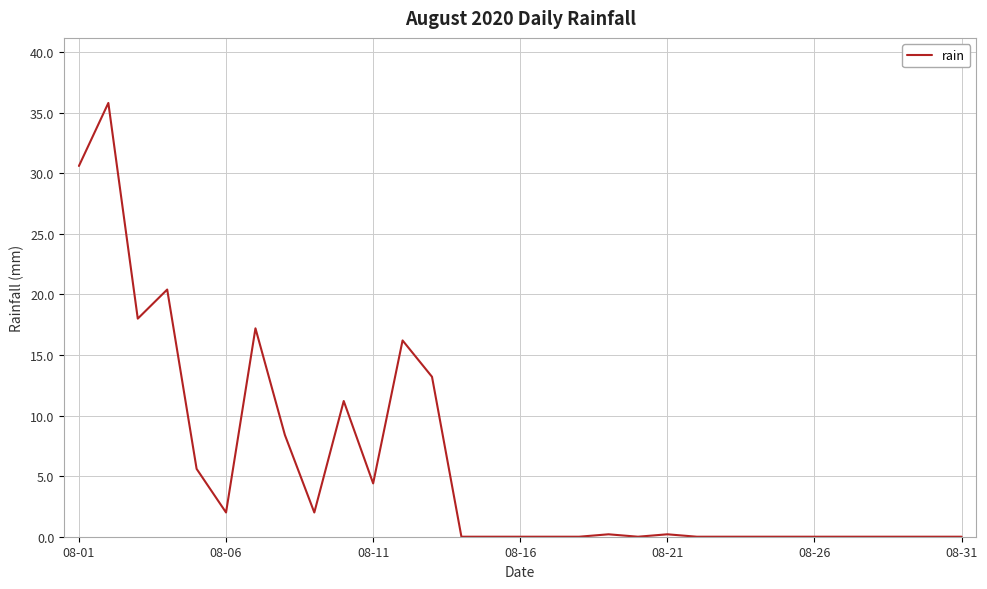

What is the average value?

6.0